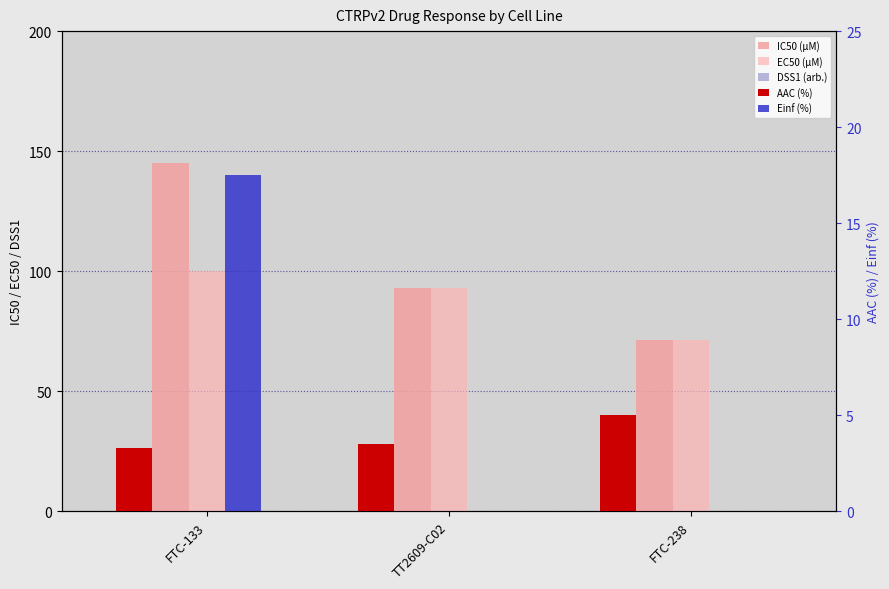

Which series has the widest spread of values?

IC50 (µM)